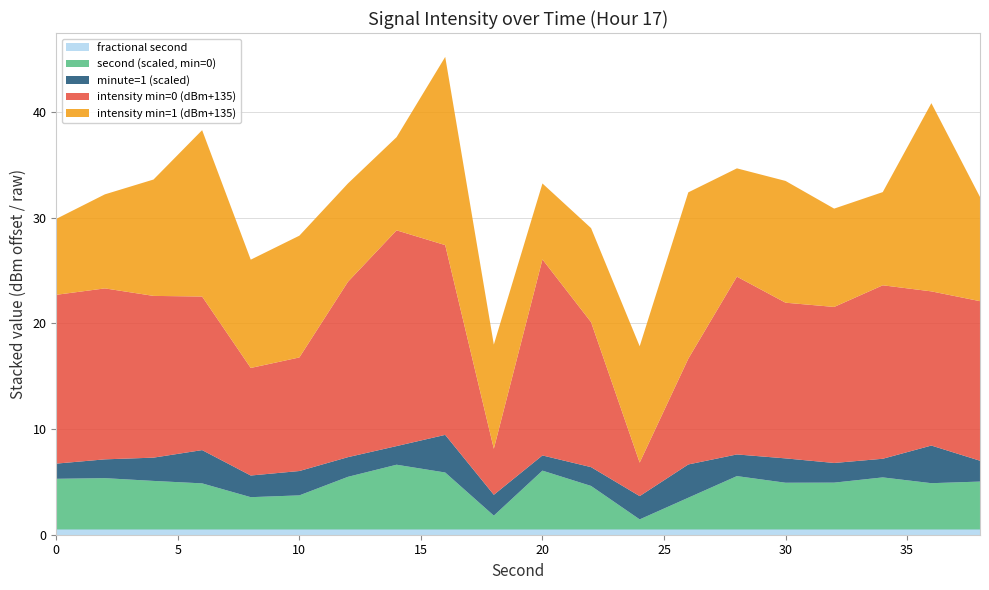

Reading left to right, what are all the values shown in this chart?

intensity(dBm) minute=0: 0=-119.0	2=-118.8	4=-119.7	6=-120.5	8=-124.8	10=-124.3	12=-118.4	14=-114.6	16=-117.0	18=-130.6	20=-116.4	22=-121.3	24=-131.8	26=-125.0	28=-118.2	30=-120.3	32=-120.2	34=-118.6	36=-120.4	38=-119.9
intensity(dBm) minute=1: 0=-127.8	2=-126.1	4=-124.0	6=-119.3	8=-124.8	10=-123.5	12=-125.7	14=-126.2	16=-117.2	18=-125.1	20=-127.8	22=-126.1	24=-124.0	26=-119.3	28=-124.8	30=-123.5	32=-125.7	34=-126.2	36=-117.2	38=-125.1
second: 0=0.0	2=2.0	4=4.0	6=6.0	8=8.0	10=10.0	12=12.0	14=14.0	16=16.0	18=18.0	20=20.0	22=22.0	24=24.0	26=26.0	28=28.0	30=30.0	32=32.0	34=34.0	36=36.0	38=38.0